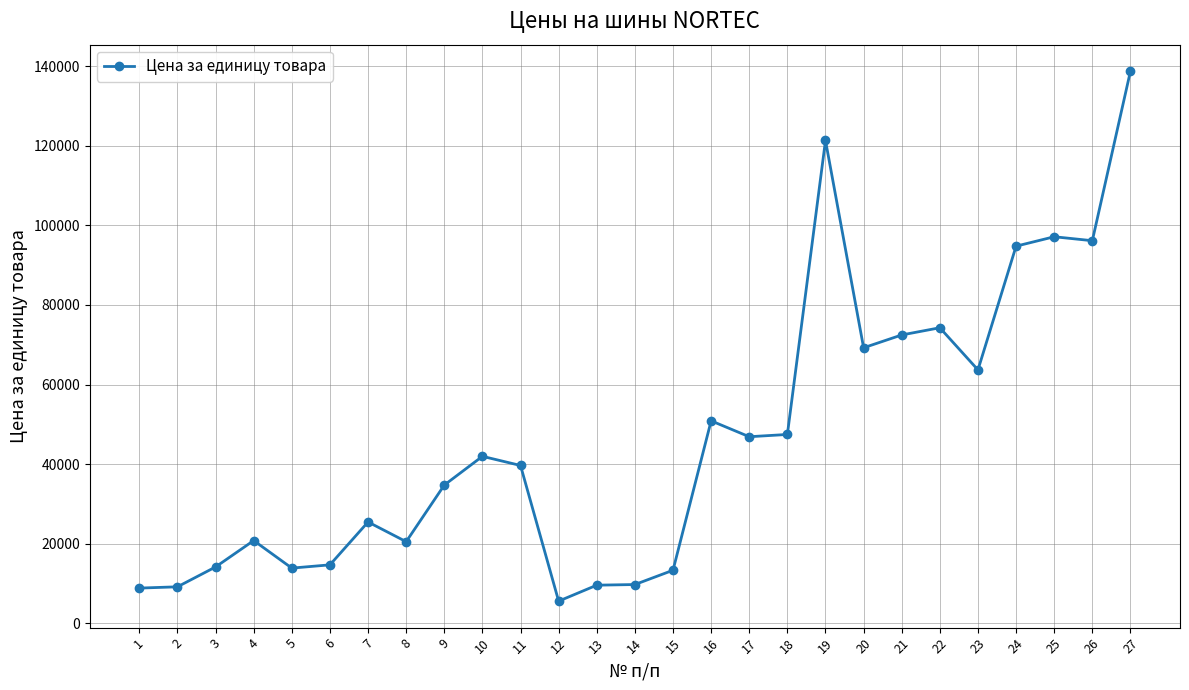

How many series are shown in this chart?

1